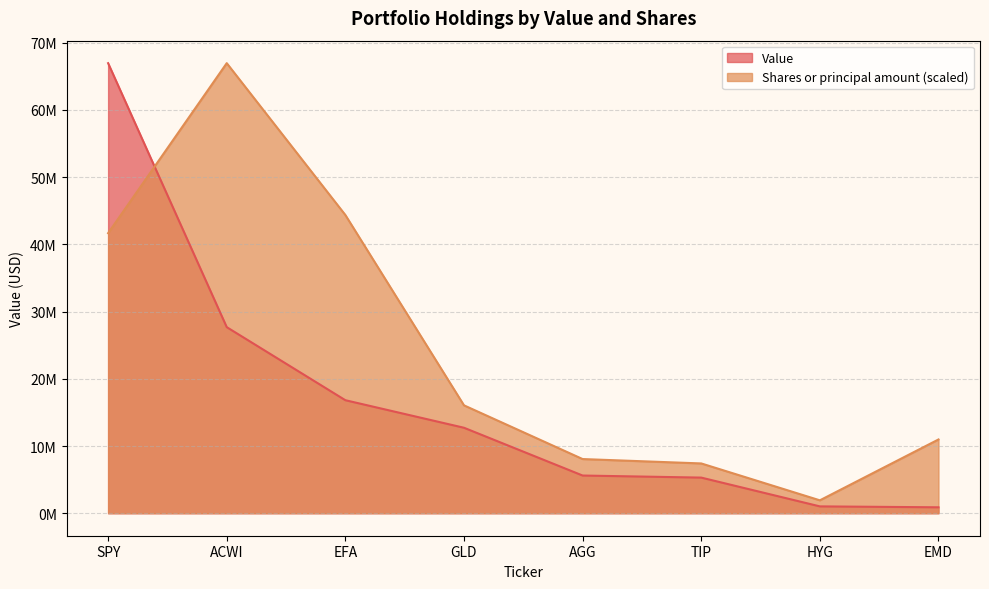

At GLD, list the series in order from smallest to largest.

Value, Shares or principal amount (scaled)